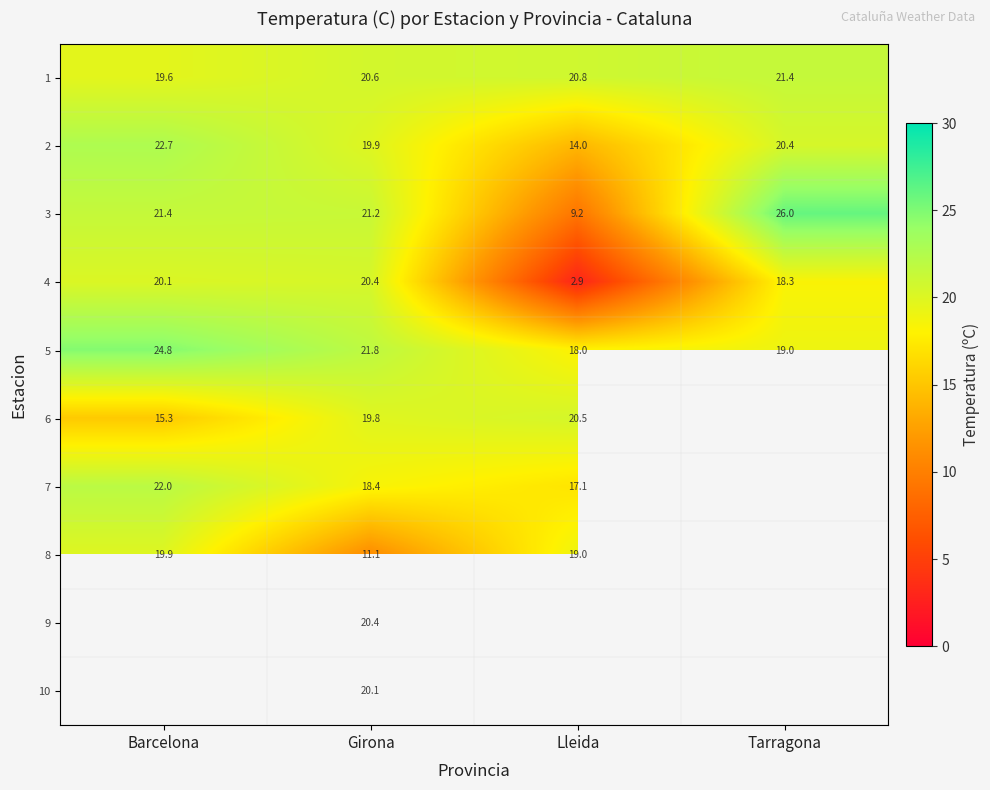

What is the difference between the 1 values at Girona and Barcelona?

1.0